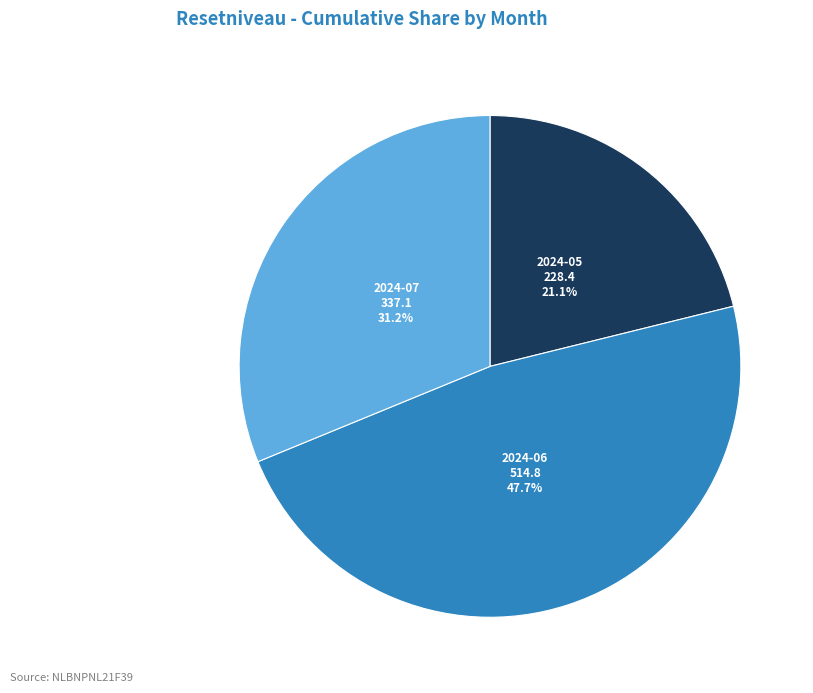

Is there a majority slice in this chart?

No